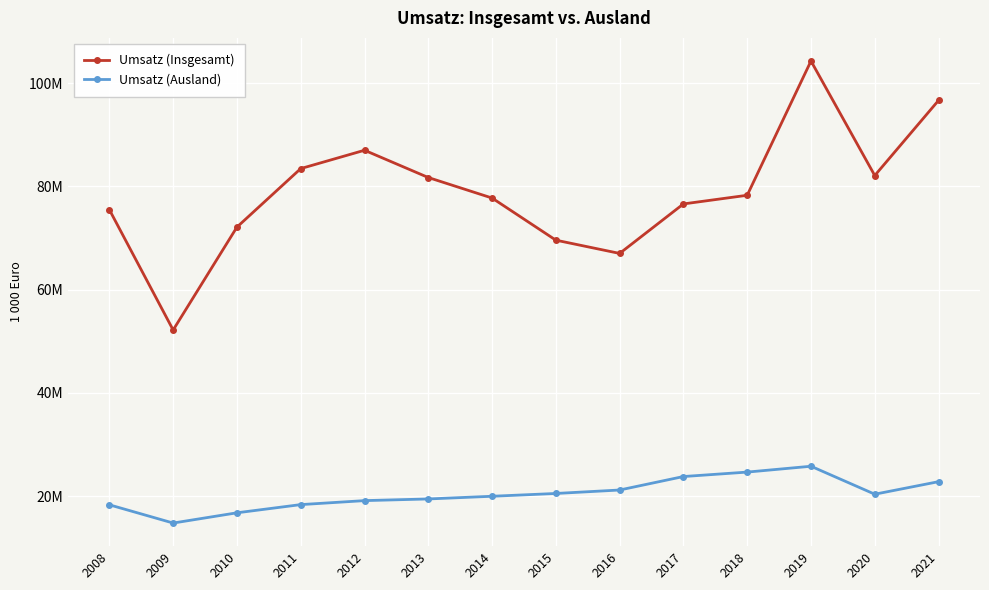

True or false: Umsatz (Ausland) has a value of 14793864.9 at 2009.

True